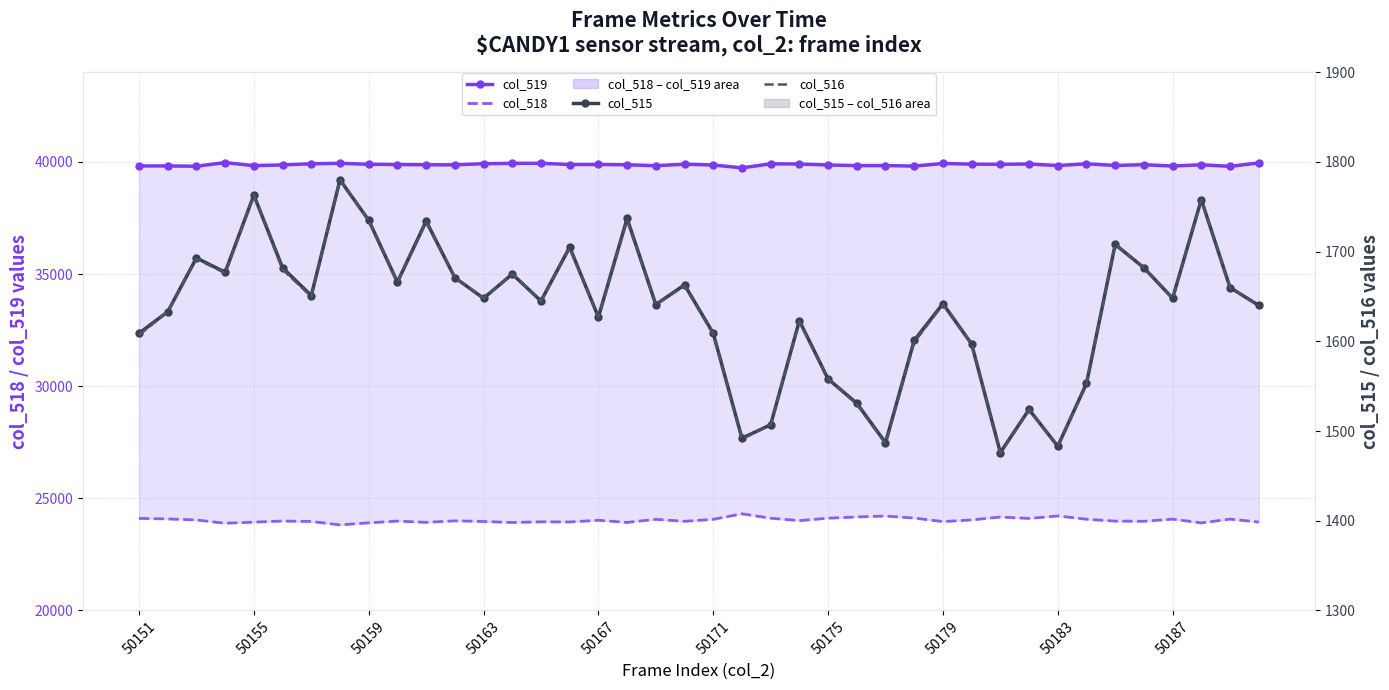

True or false: col_516 has more than 2 interior local peaks.

True